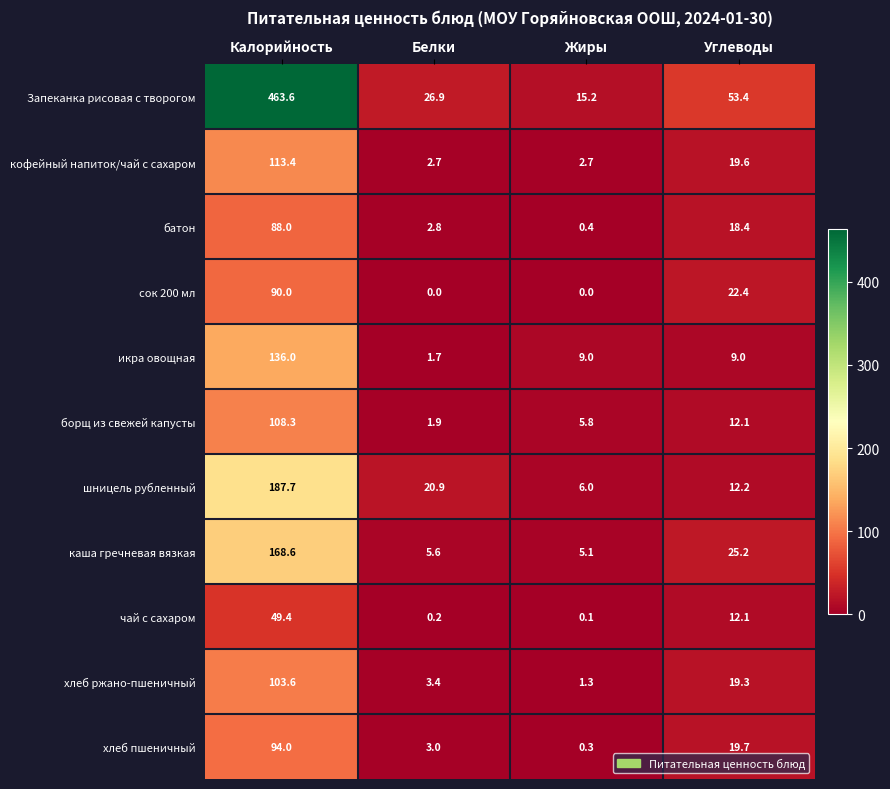

What is the total value across all series at Углеводы?

223.4